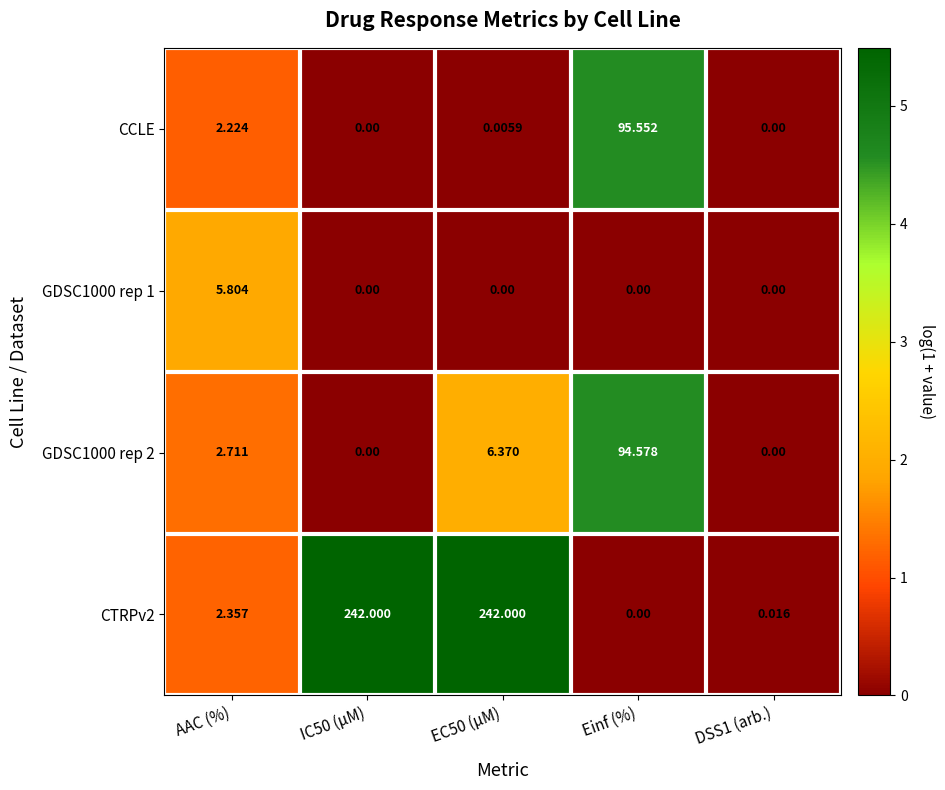

Which category has the highest value in the GDSC1000 rep 2 series?

Einf (%)